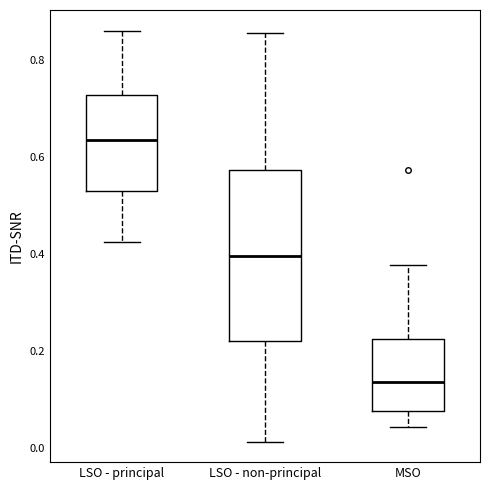

Where does the upper whisker of the box for MSO end on the y-axis? The values are not printed on the chart, so give them approximately, as read against the axis.

0.38